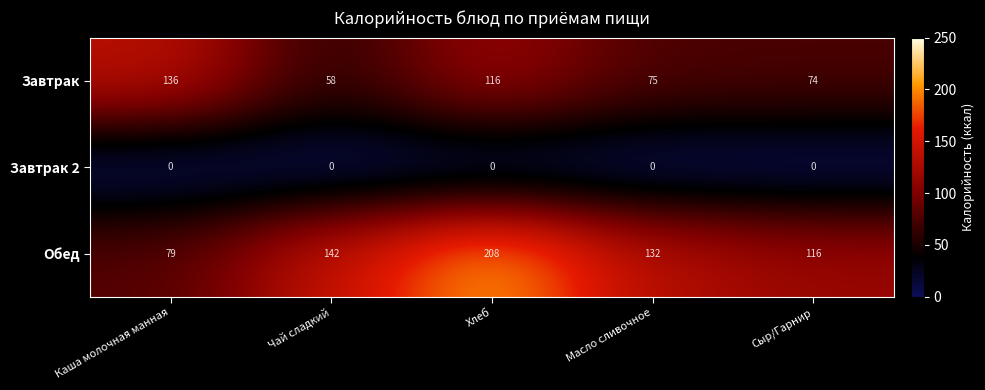

Between Каша молочная манная and Хлеб, which series saw the biggest shift?

Обед